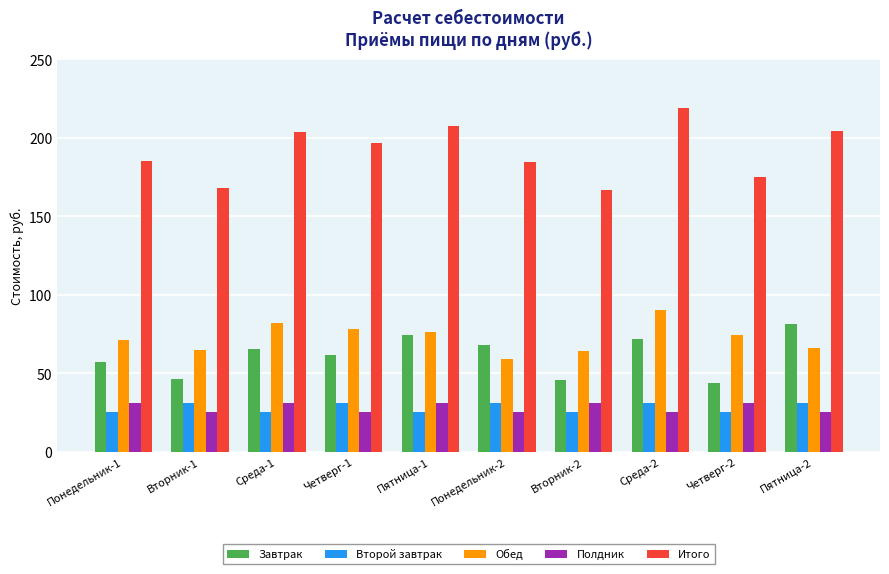

At how many categories does at least one series exceed 193?

5